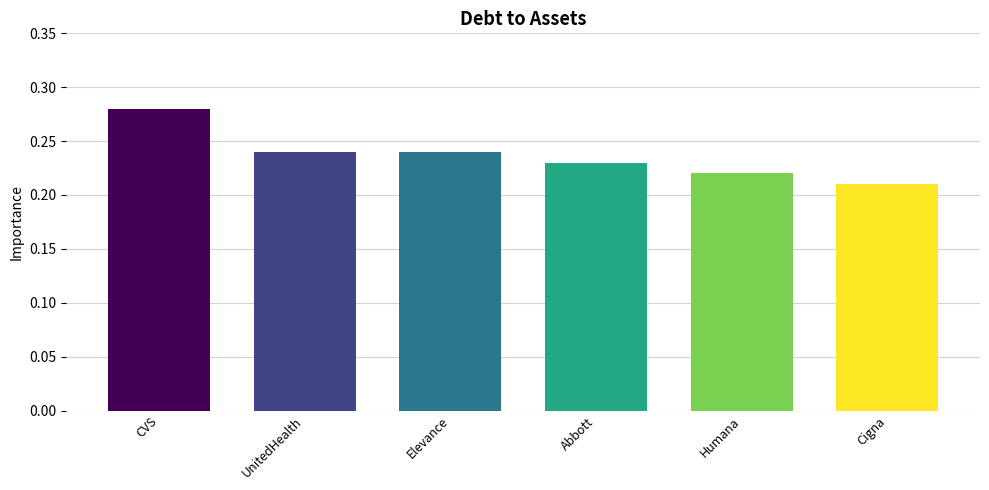

True or false: the data shows 0.1 at Humana.

False